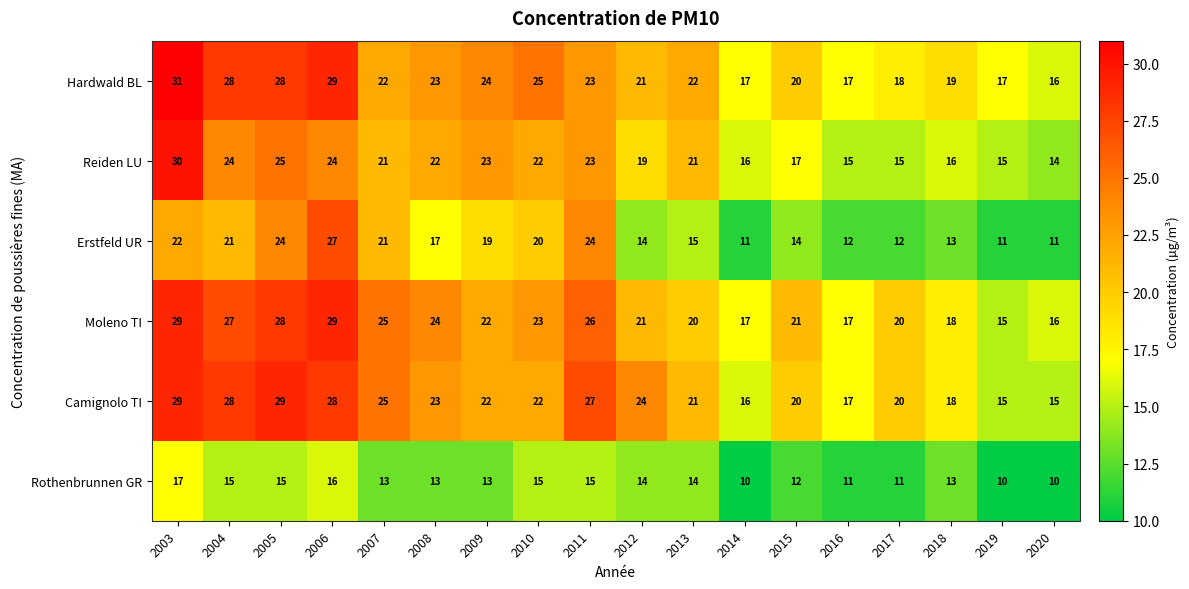

At which label is Erstfeld UR closest to 19?

2009